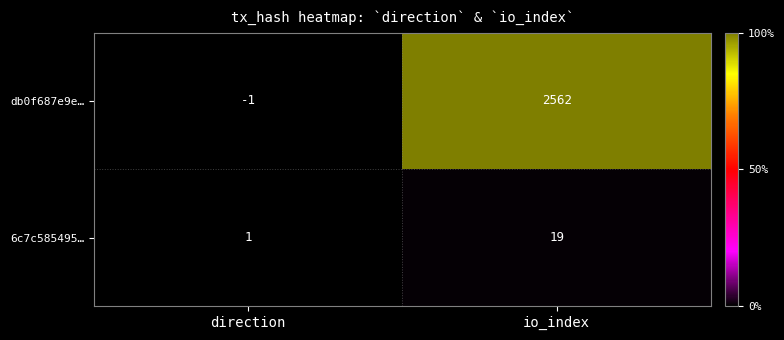

Rank the series by their maximum value, from lowest to highest.

6c7c585495…, db0f687e9e…